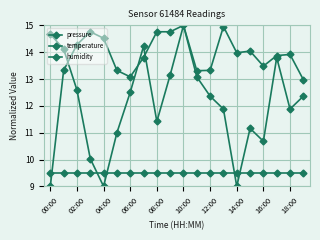

Where do pressure and temperature first cross each other?

02:00 and 04:00